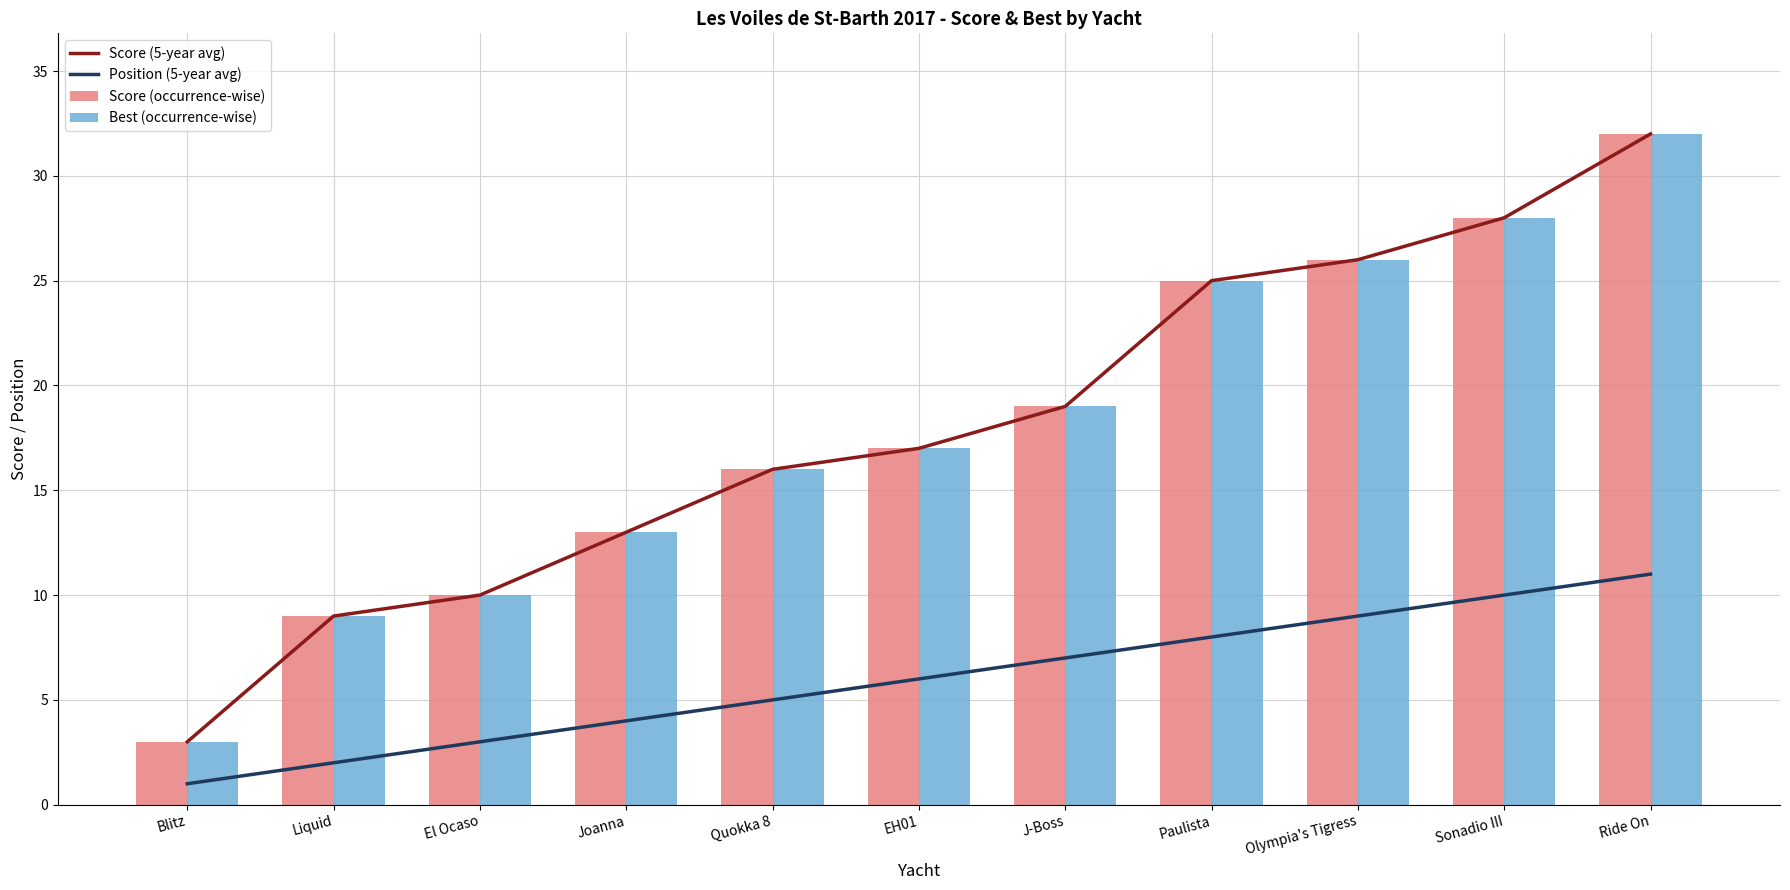

How many groups of bars are there?

11